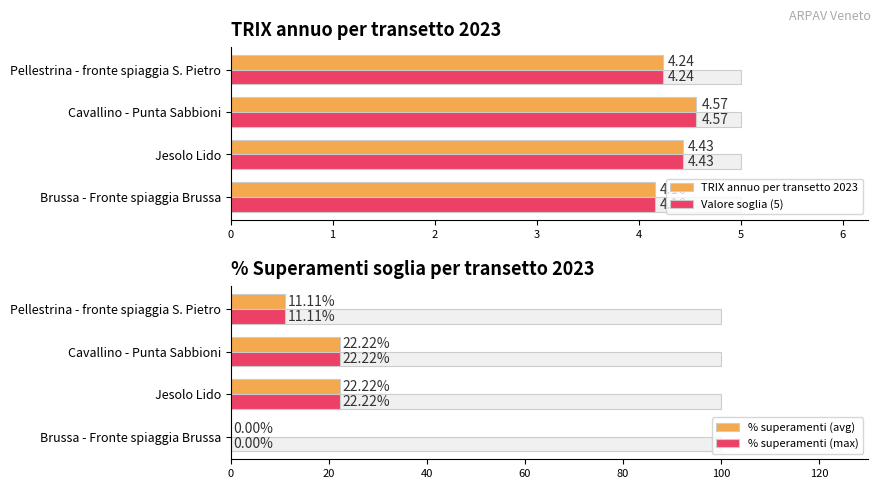

What is the total value across all series at Brussa - Fronte spiaggia Brussa?

8.3